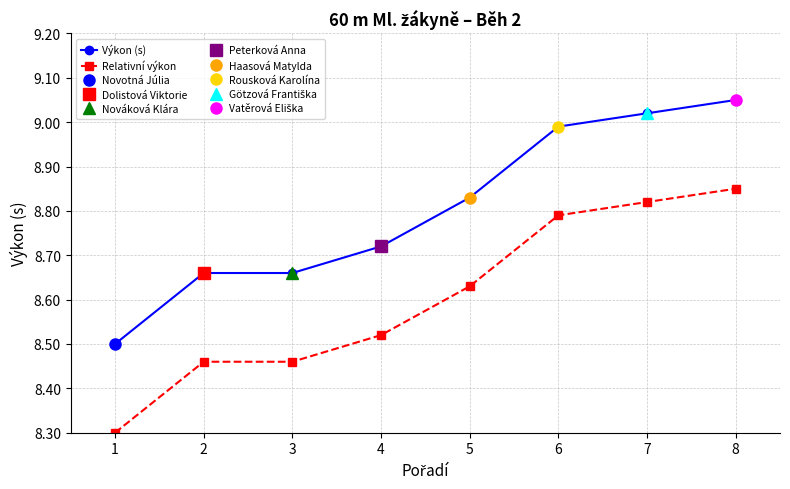

True or false: Výkon (s) and Relativní výkon cross at least once.

False